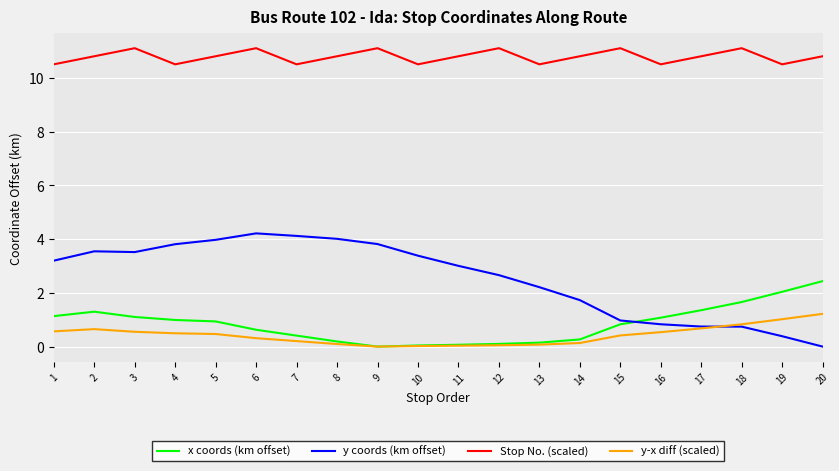

What is the total value across all series at 5?

16.2